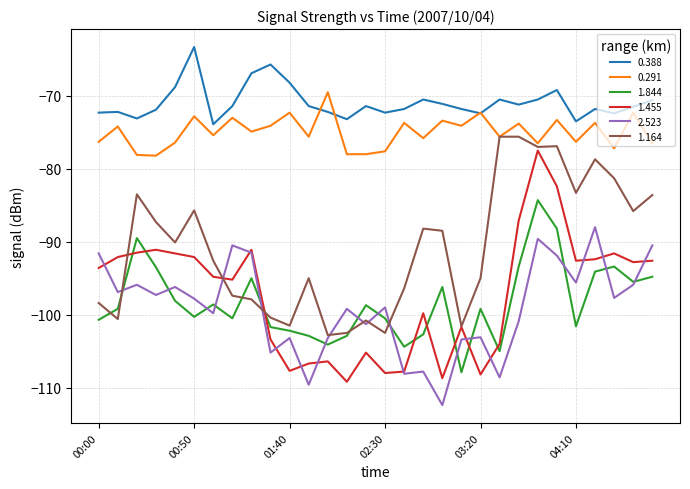

Which series has the widest spread of values?

1.455